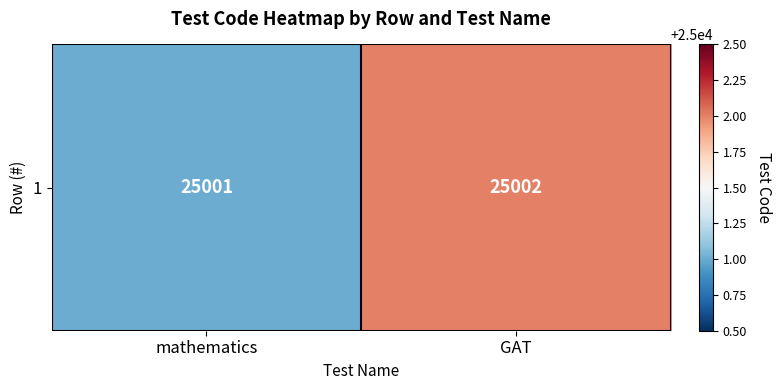

At which category does the chart reach its minimum across all series?

mathematics